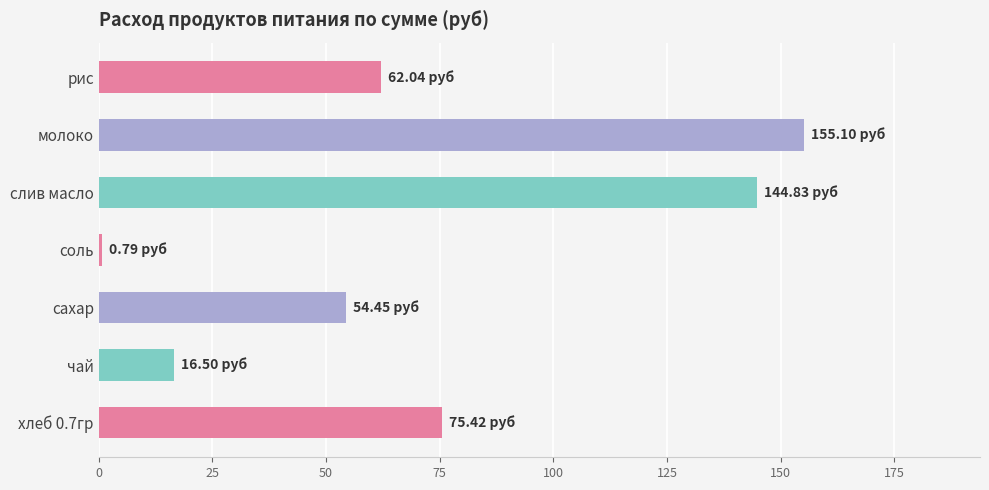

List the labels in order of value, largest first.

молоко, слив масло, хлеб 0.7гр, рис, сахар, чай, соль